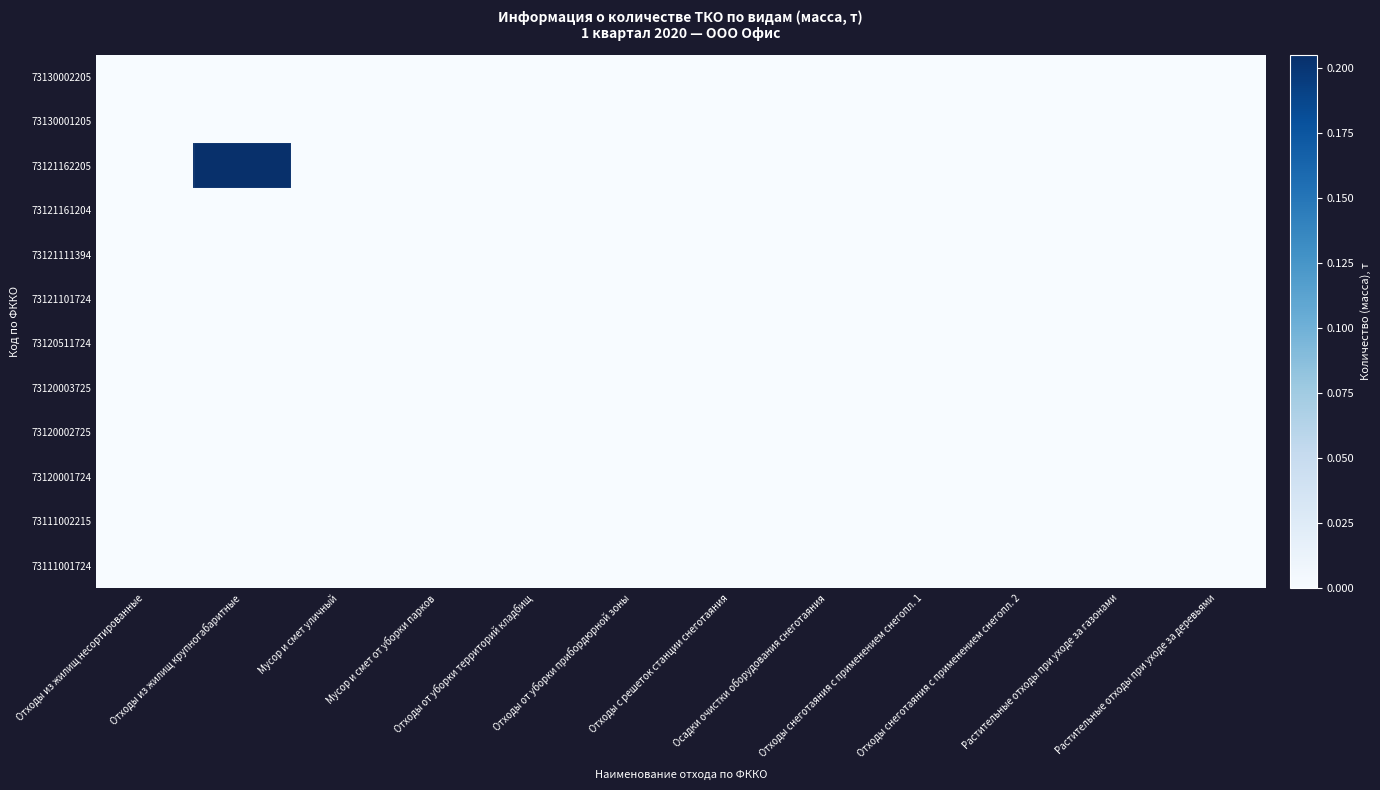

Rank the series at Отходы с решеток станции снеготаяния from highest to lowest value.

73111001724, 73111002215, 73120001724, 73120002725, 73120003725, 73120511724, 73121101724, 73121111394, 73121161204, 73121162205, 73130001205, 73130002205